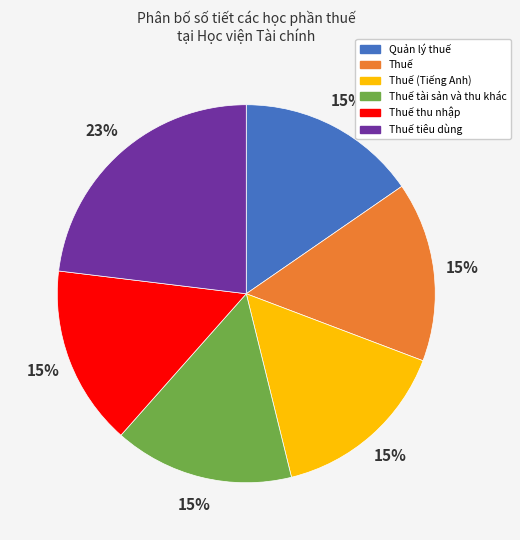

What percentage is the Quản lý thuế slice, to the nearest percent?

15%